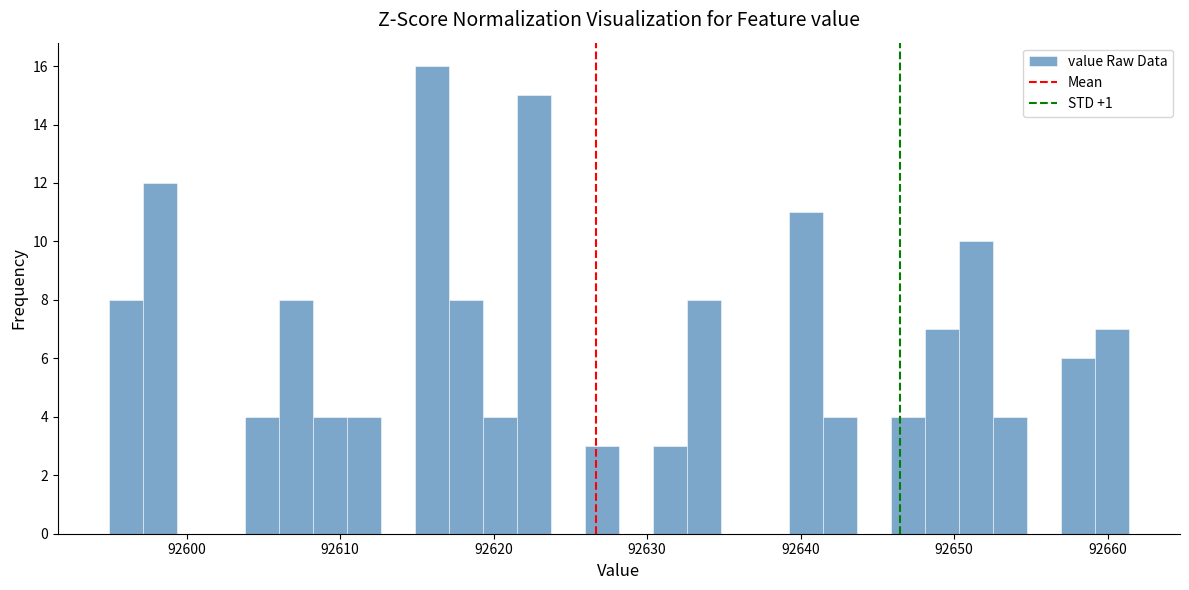

Around what value on the x-axis is the tallest bar? Give the approximate position of its centre, as read against the axis.

92616